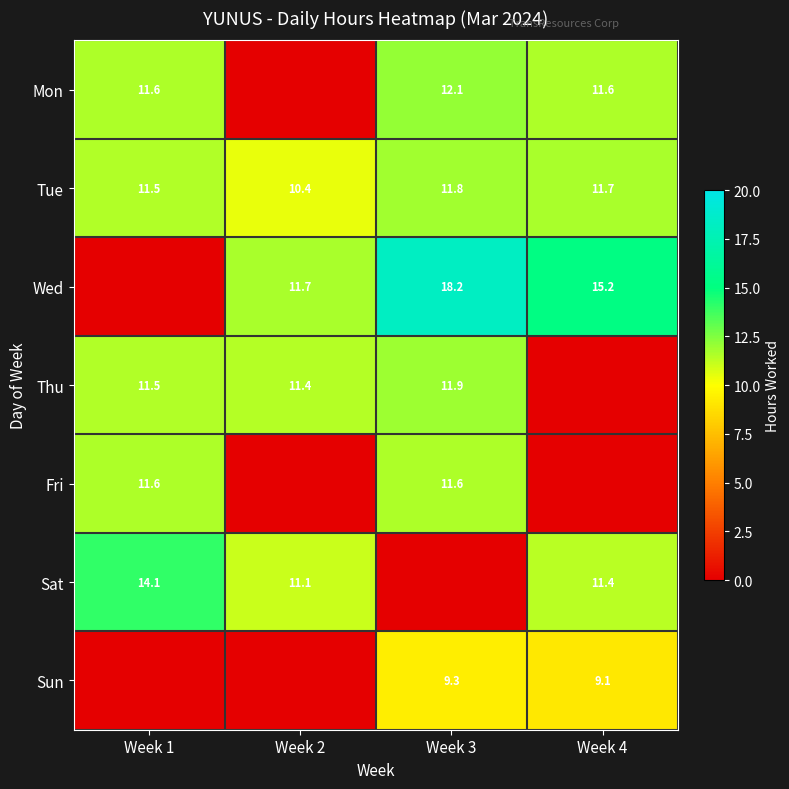

Which has a higher value, Week 2 or Week 1?

Week 1